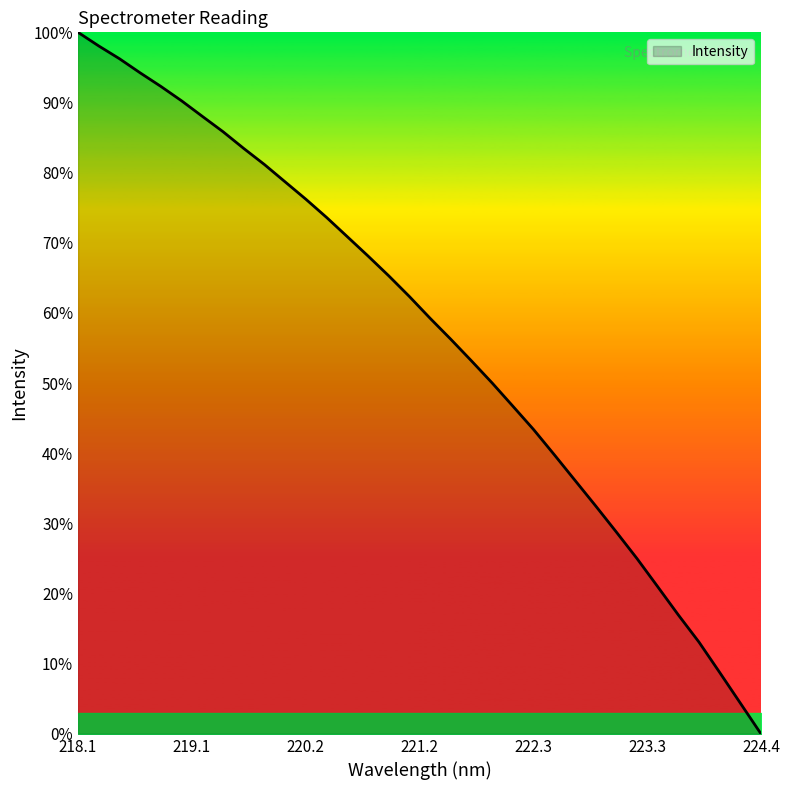

Count the number of data series in this chart.

1